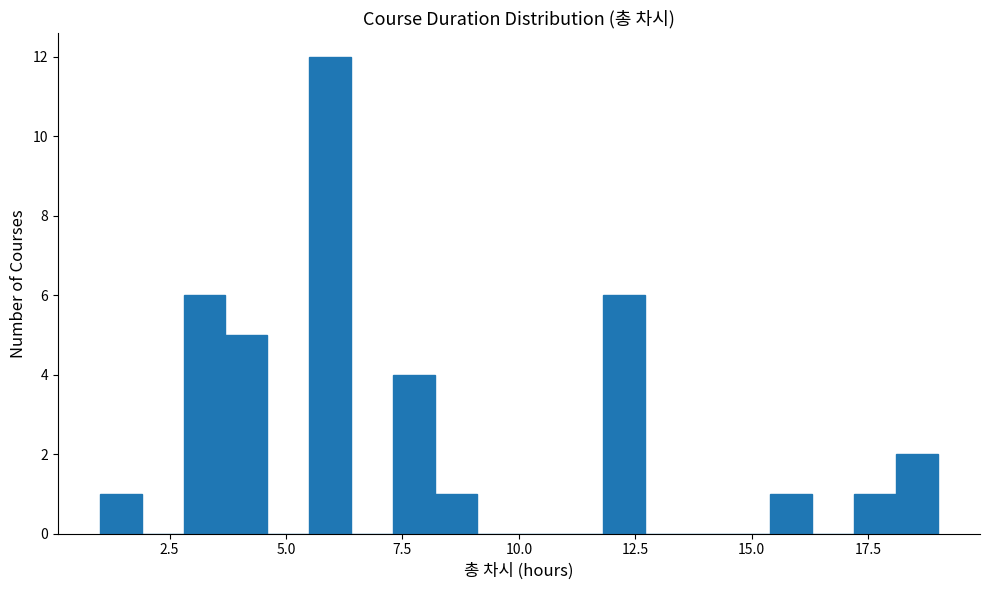

Around what value on the x-axis is the tallest bar? Give the approximate position of its centre, as read against the axis.

6.0